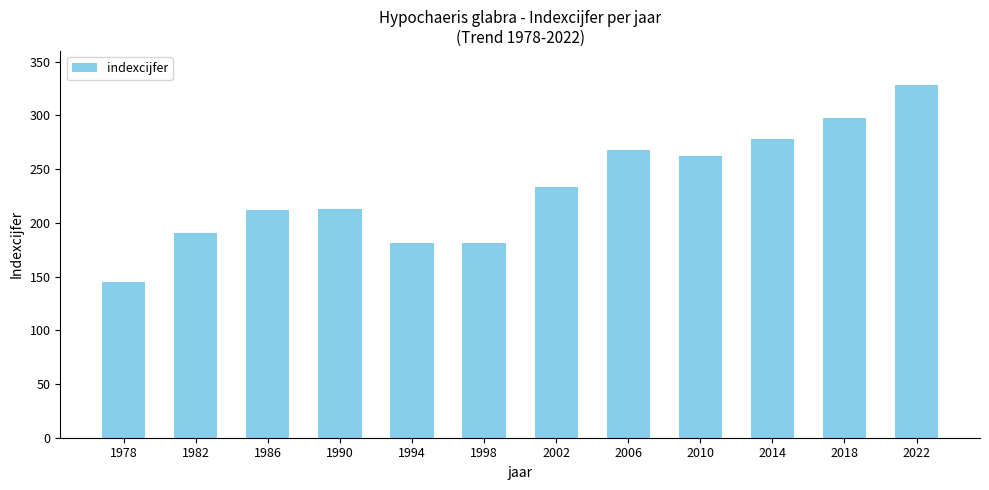

The chart shows a value of 277 at 1990. True or false?

False